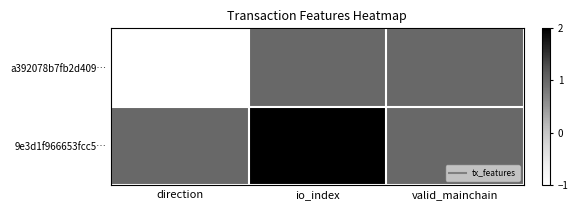

At io_index, list the series in order from largest to smallest.

9e3d1f966653fcc5…, a392078b7fb2d409…